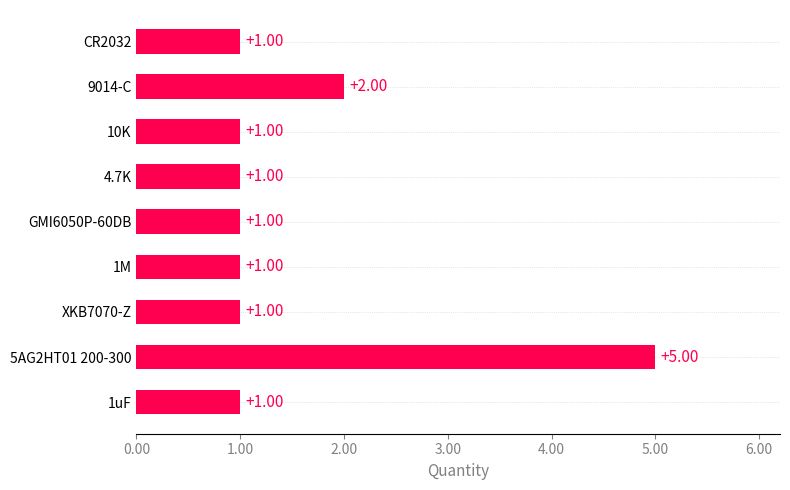

What is the ratio of the value at XKB7070-Z to the value at 1uF?

1.0